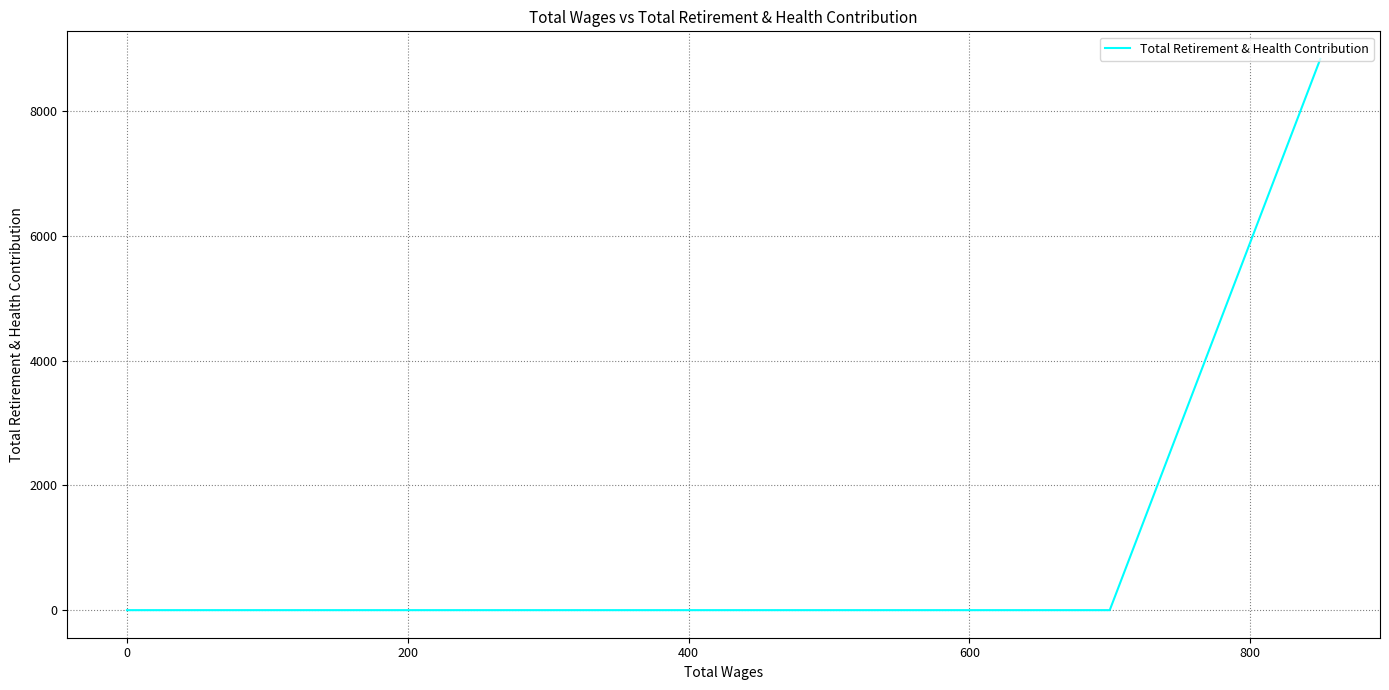

What is the label of the 5th point from the left?

600